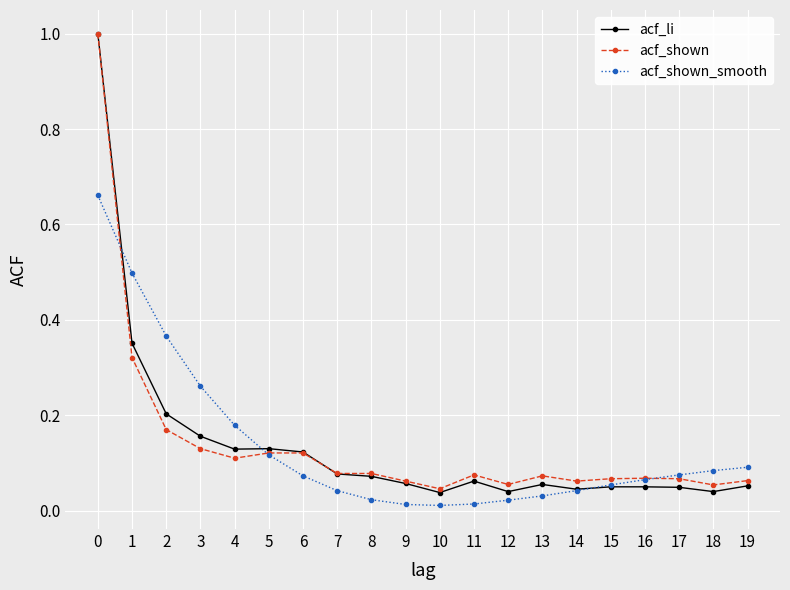

What is the value of the acf_shown_smooth point at the 2nd from the left?

0.5